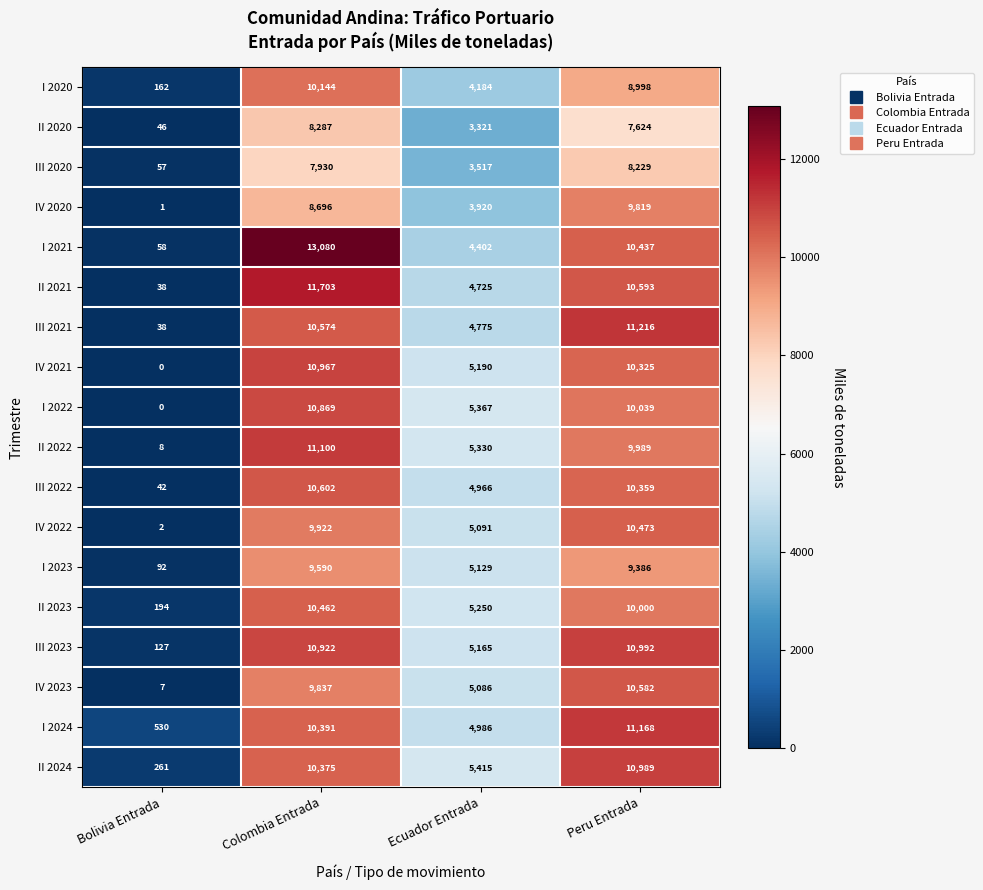

The III 2022 series shows 4966 at Ecuador Entrada. True or false?

True